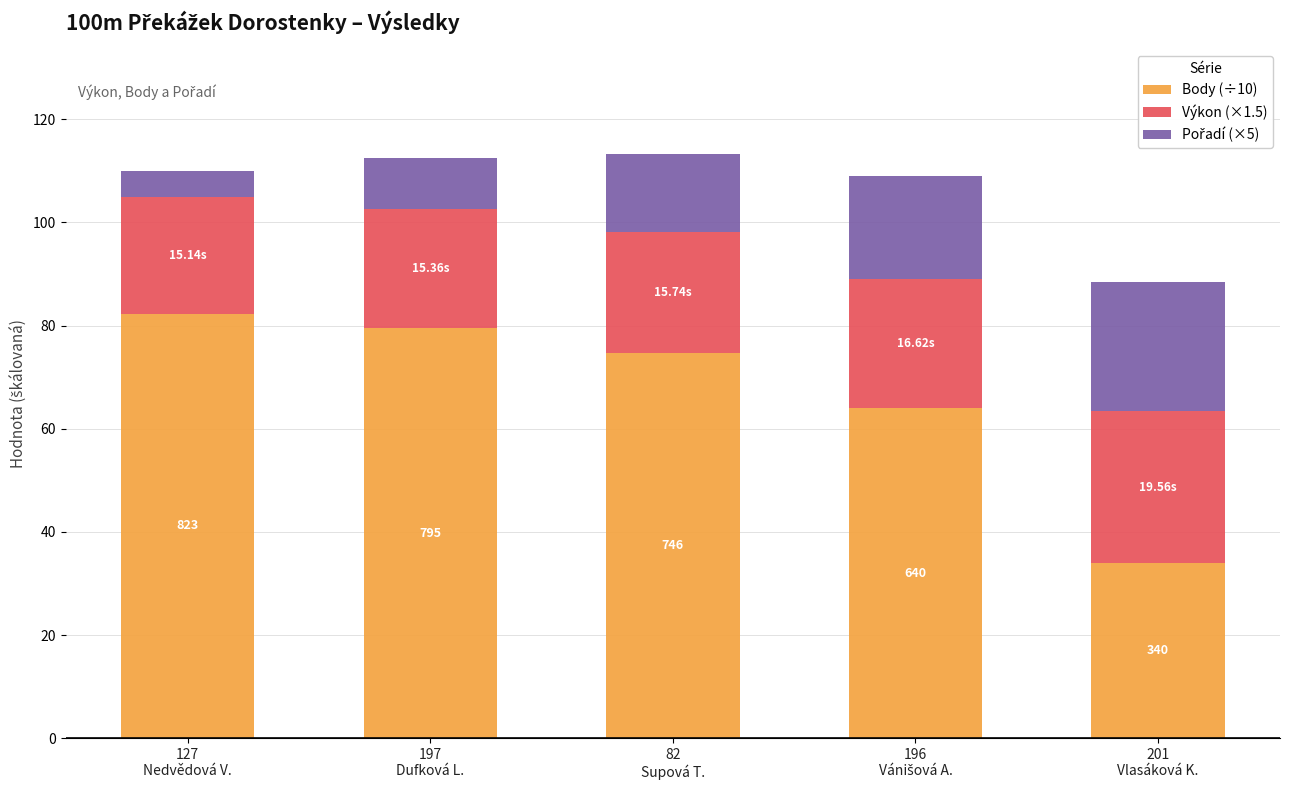

What is the difference between the maximum and minimum values in the Body (÷10) series?

48.3